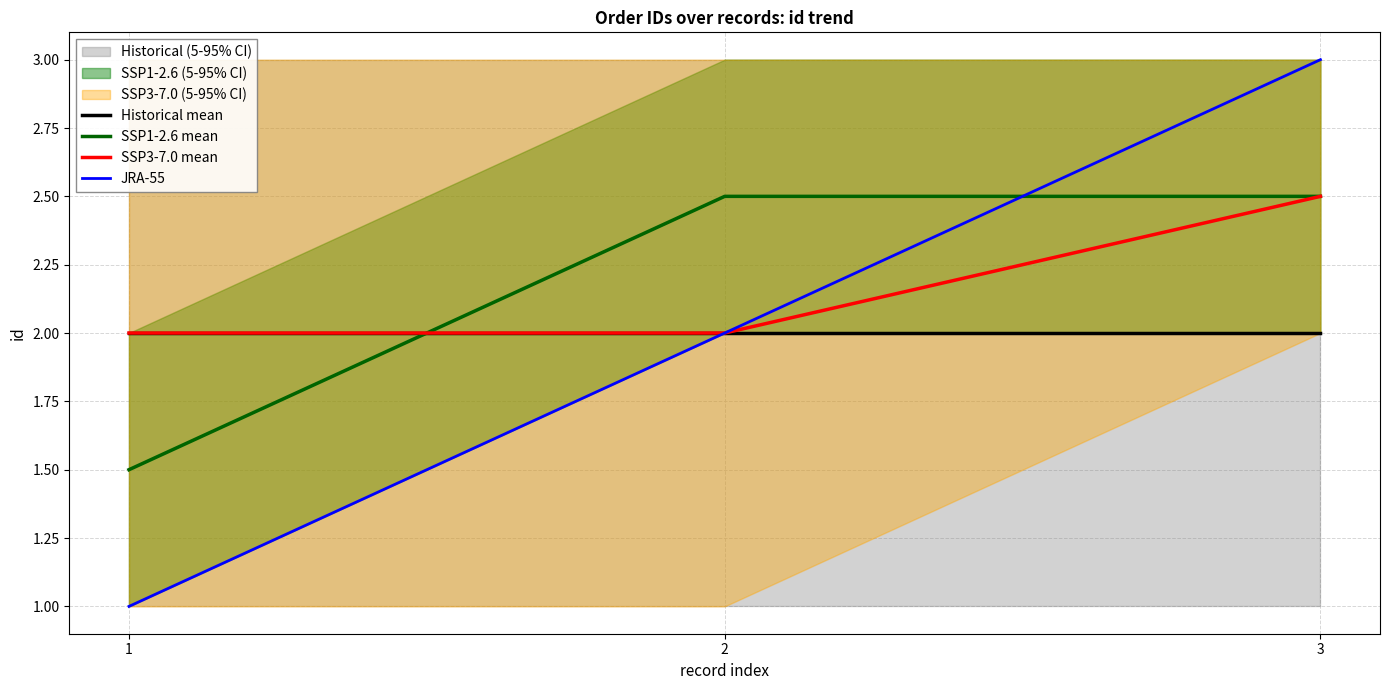

Reading left to right, transcribe all the data shown in this chart.

Historical mean: 1=2.0	2=2.0	3=2.0
SSP1-2.6 mean: 1=1.5	2=2.5	3=2.5
SSP3-7.0 mean: 1=2.0	2=2.0	3=2.5
JRA-55: 1=1.0	2=2.0	3=3.0